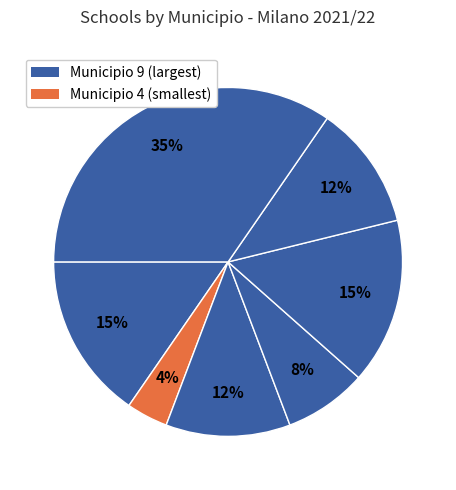

How many segments does this pie chart have?

7